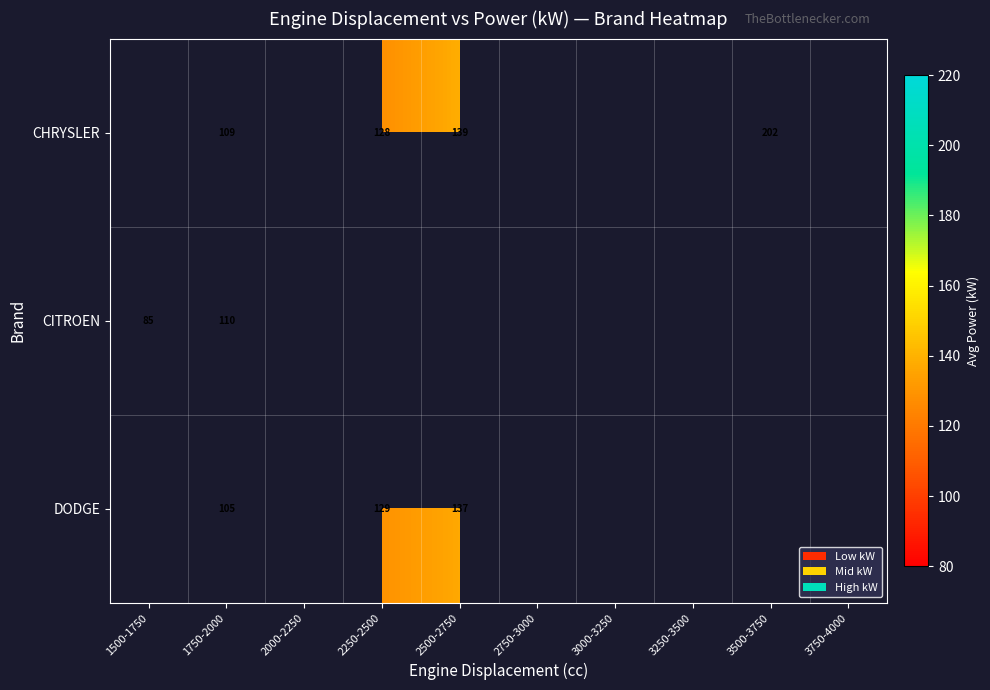

At which category is the sum across all series the highest?

1750-2000